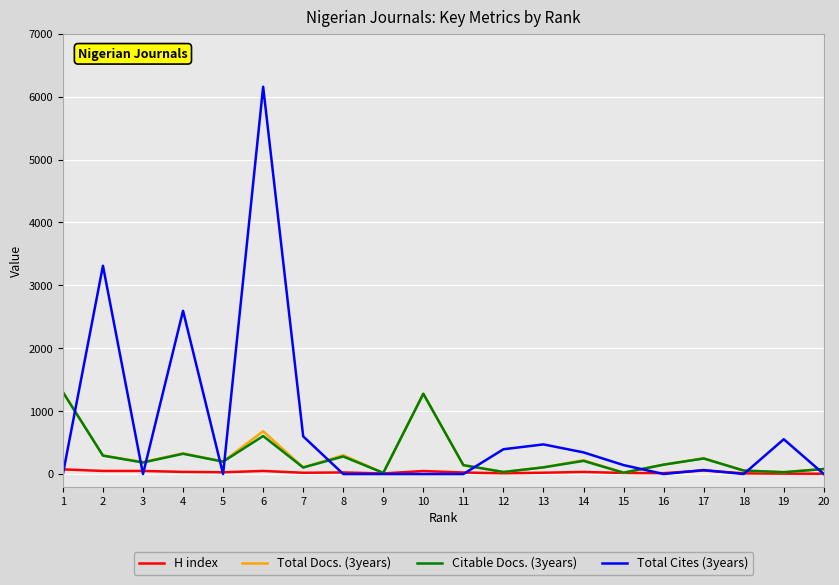

What are all the series names shown in the legend?

H index, Total Docs. (3years), Citable Docs. (3years), Total Cites (3years)